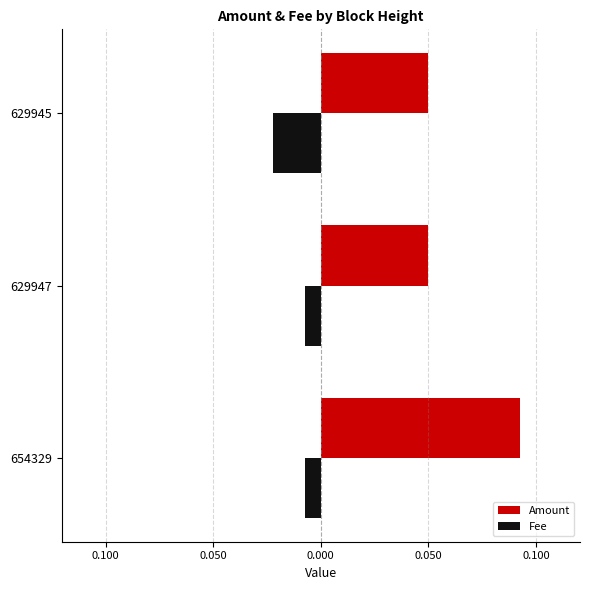

What are all the series names shown in the legend?

Amount, Fee